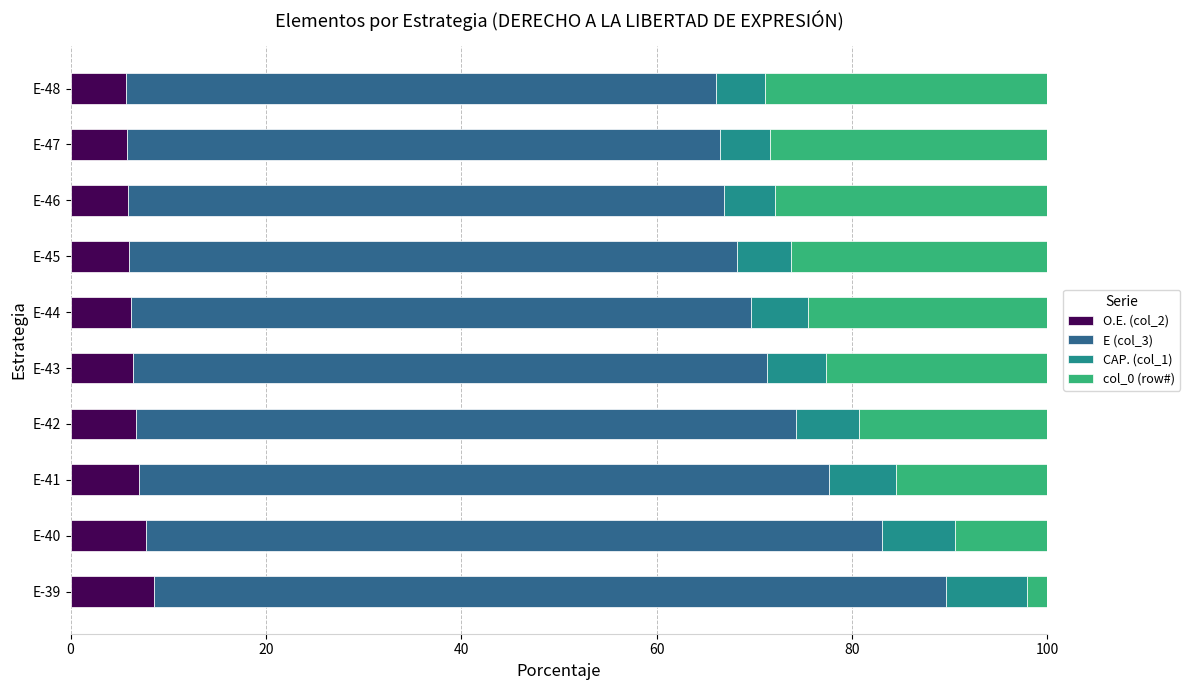

What is the highest value of the O.E. (col_2) series?

8.5